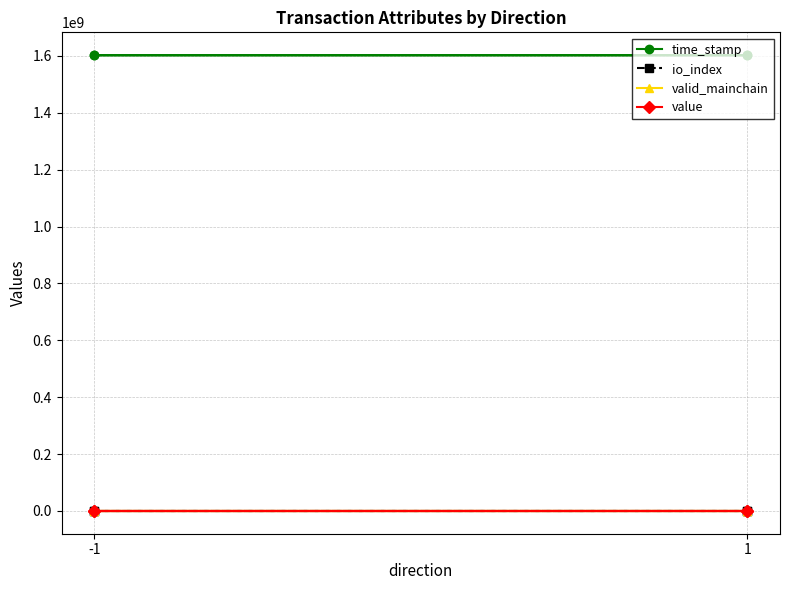

How many data points in time_stamp are less than 1602764828?

2